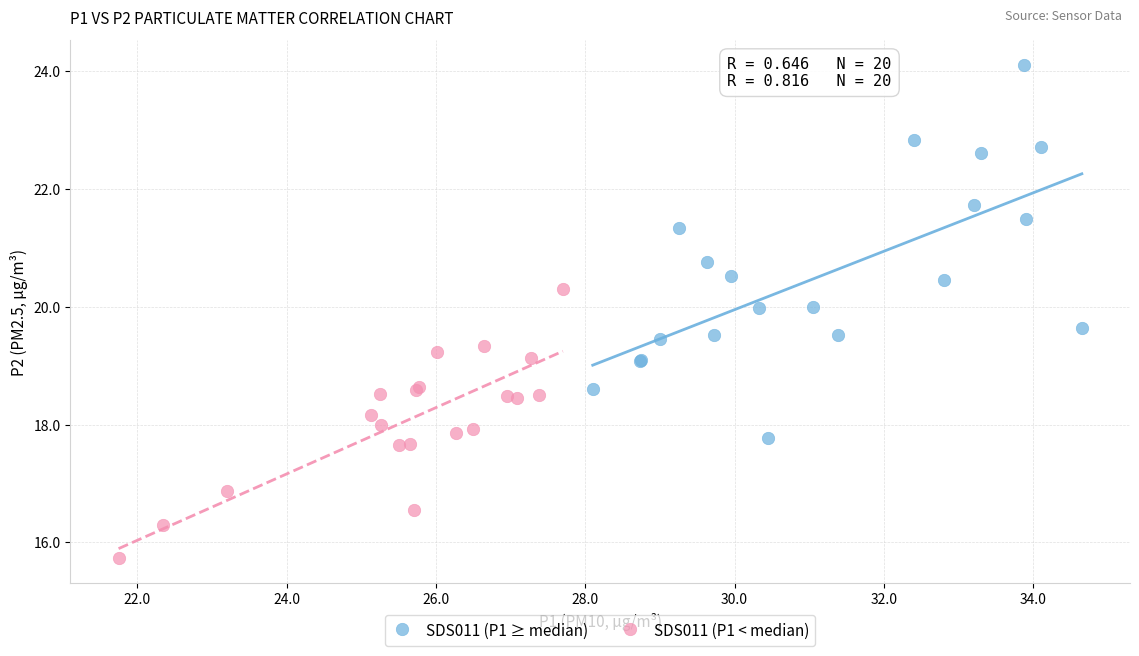

Which series has the widest spread of Y values?

SDS011 (P1 ≥ median)